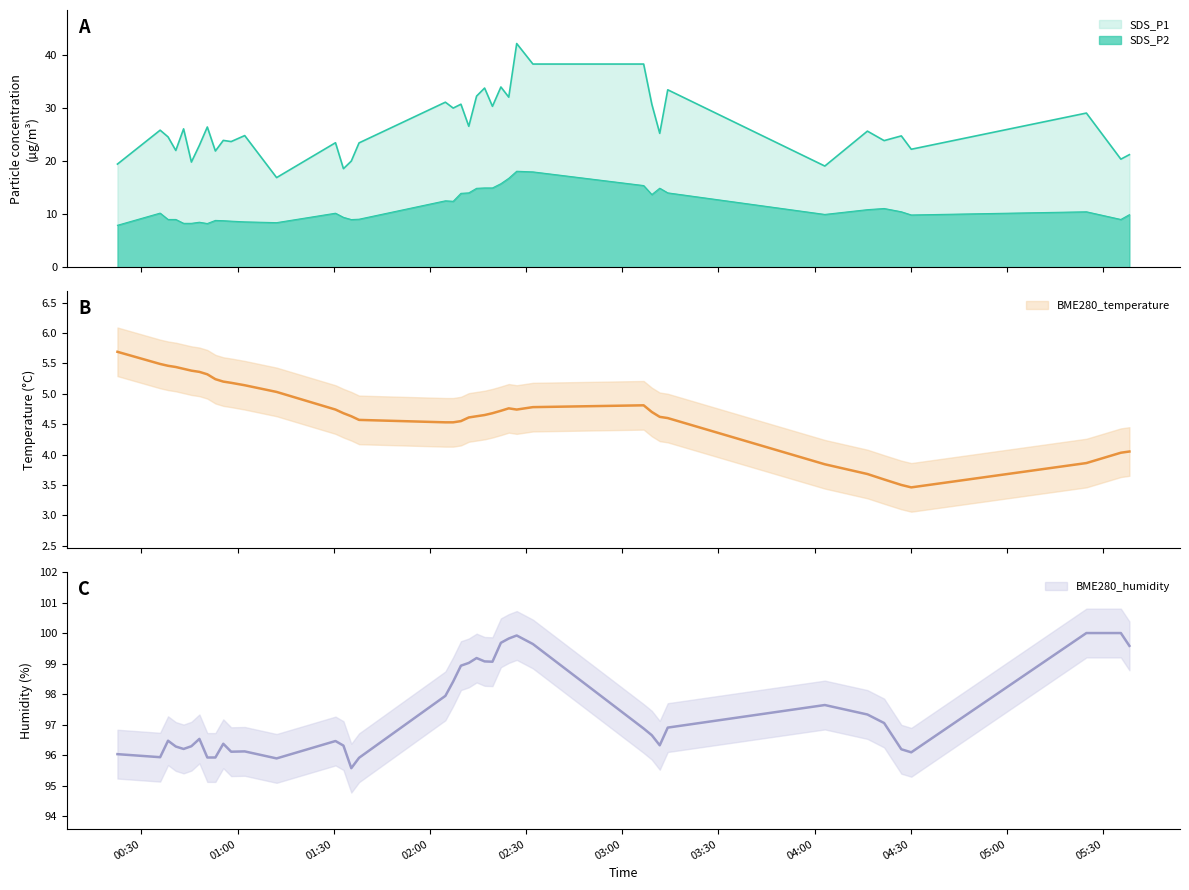

What is the value of the BME280_humidity point at the 6th from the left?

96.3